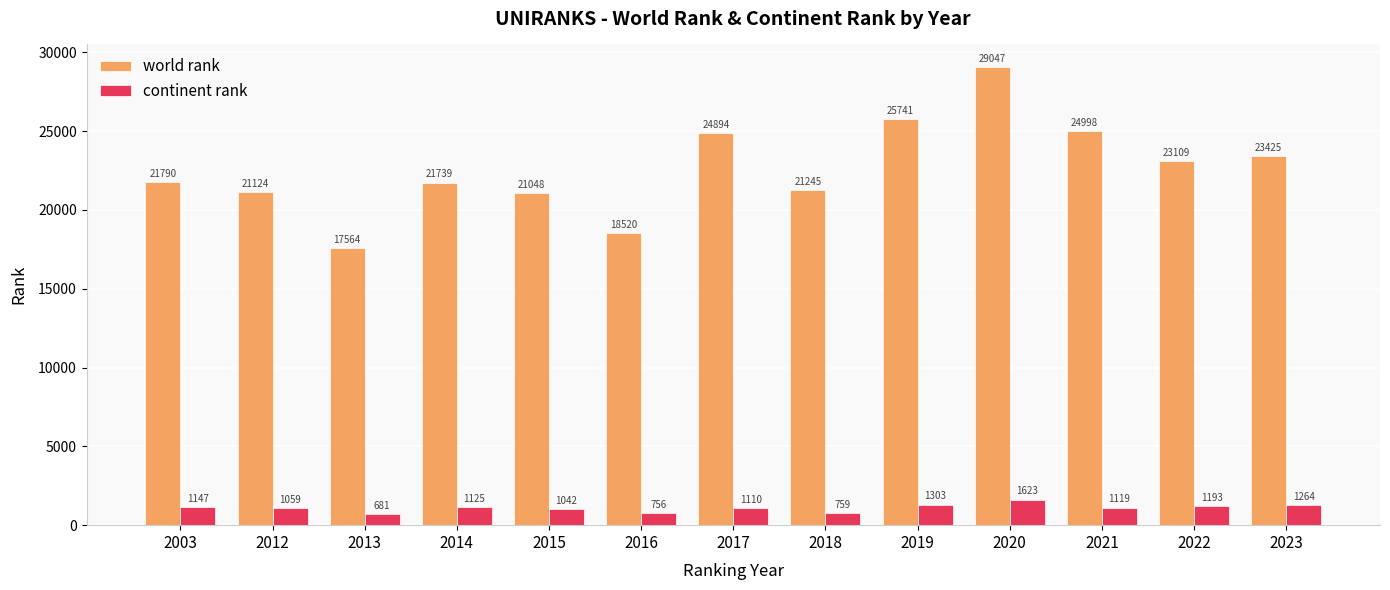

How many data points in world rank are less than 21790?

6